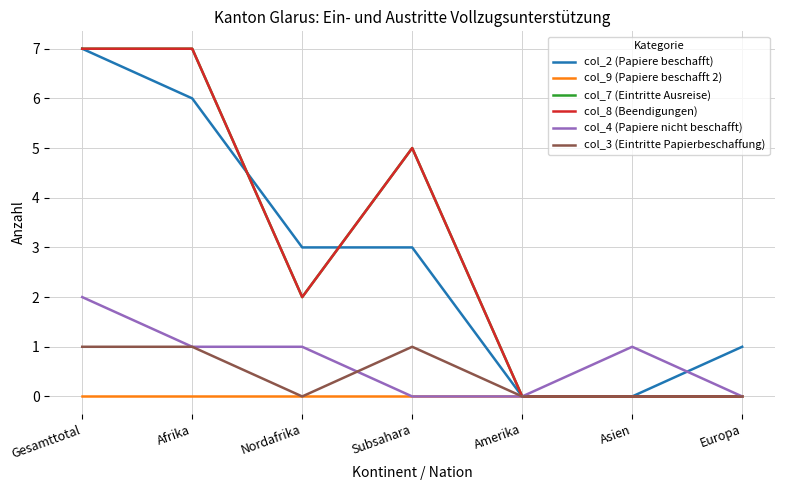

What is the label of the 2nd point from the right?

Asien